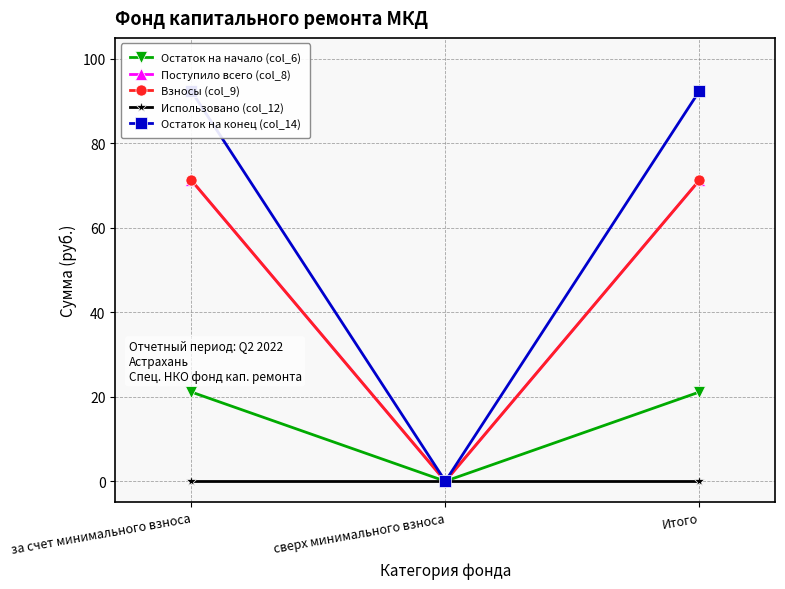

Is the value of Взносы (col_9) at Итого greater than the value of Использовано (col_12) at за счет минимального взноса?

Yes